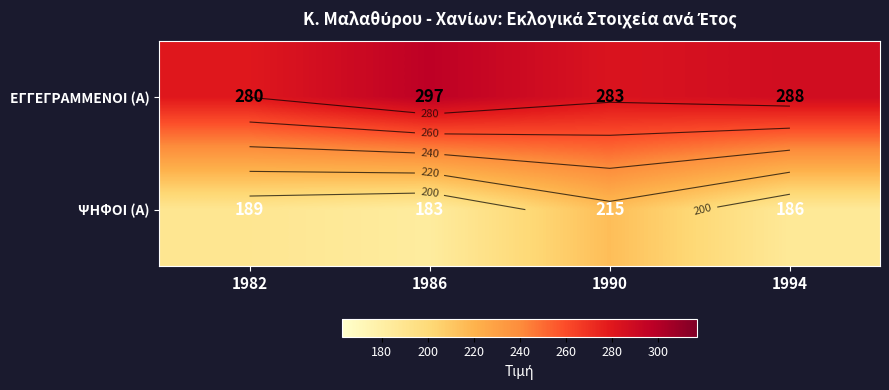

List the series in order of their peak value, highest first.

ΕΓΓΕΓΡΑΜΜΕΝΟΙ (Α), ΨΗΦΟΙ (Α)